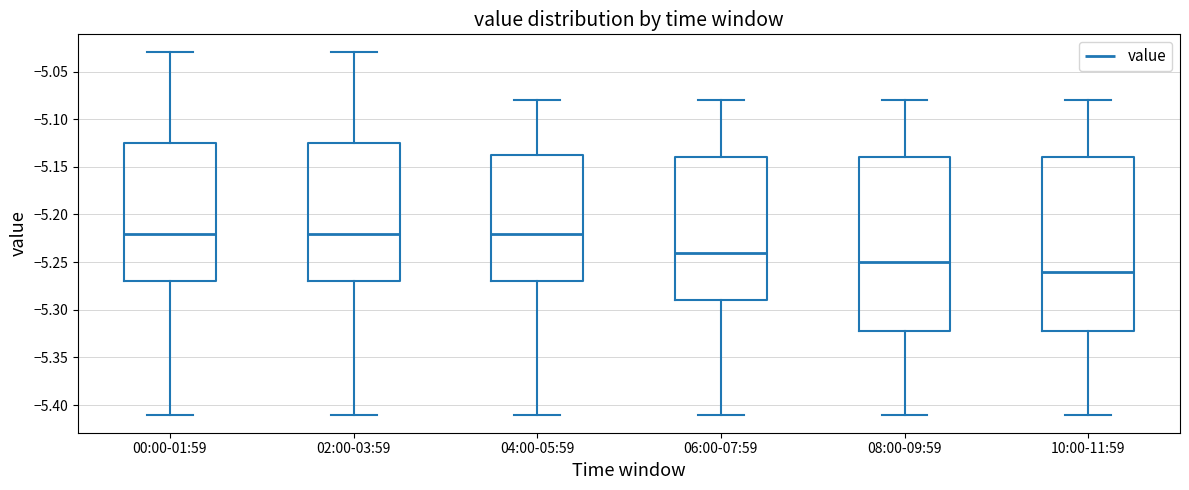

Which box's median line is the lowest?

10:00-11:59